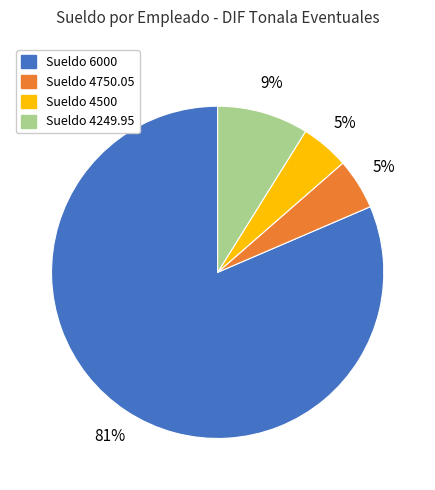

To the nearest percent, what is the average slice percentage?

25%